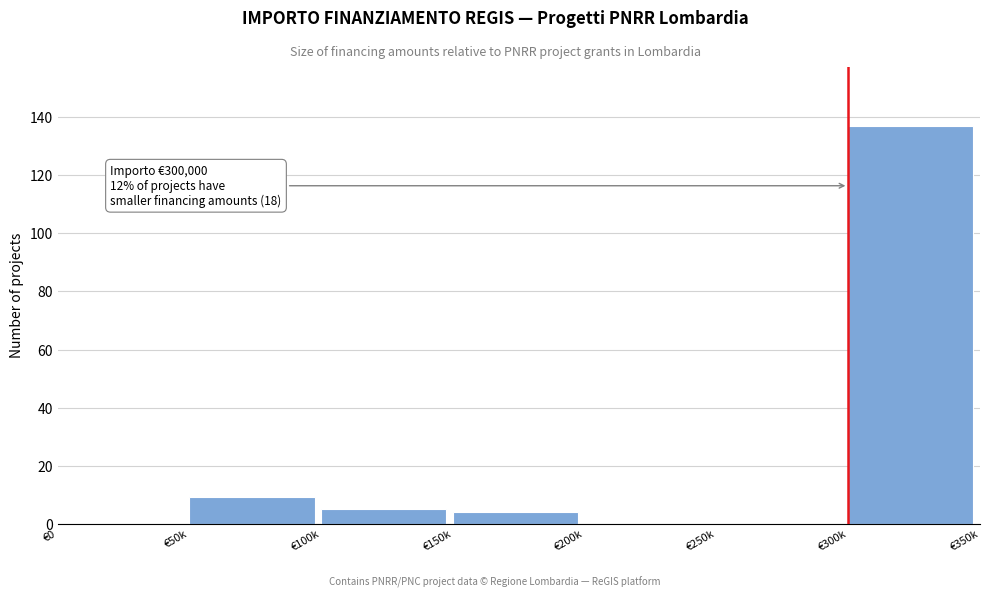

Reading left to right, transcribe all the data shown in this chart.

€0=0	€50k=9	€100k=5	€150k=4	€200k=0	€250k=0	€300k=137